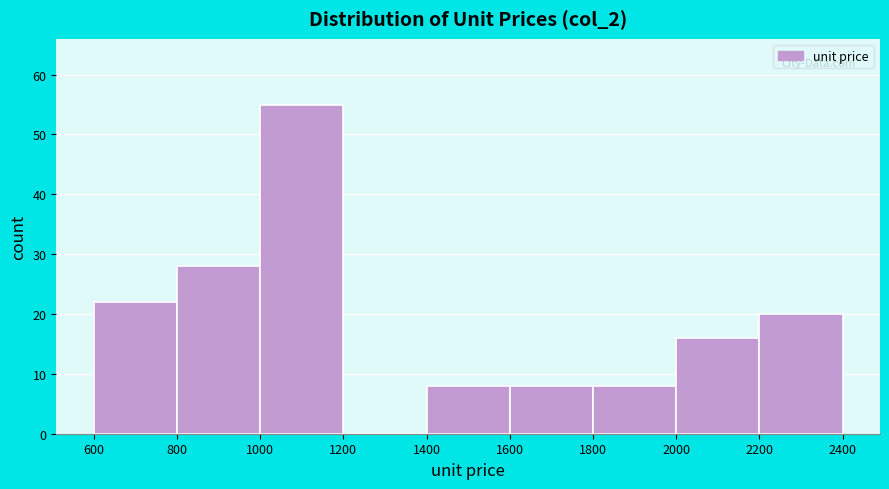

Which range on the x-axis has the tallest bar?

1000 to 1200